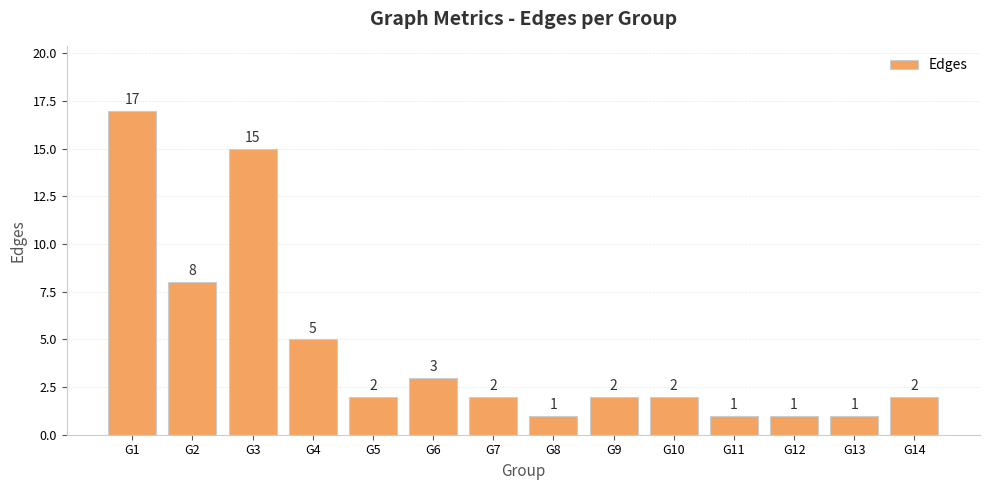

What is the greatest value displayed?

17